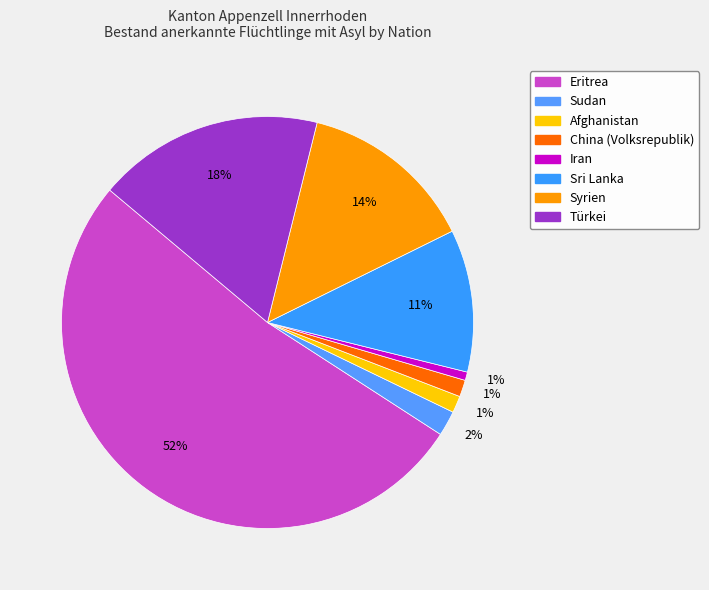

What is the ratio of the value at Syrien to the value at Türkei?

0.8